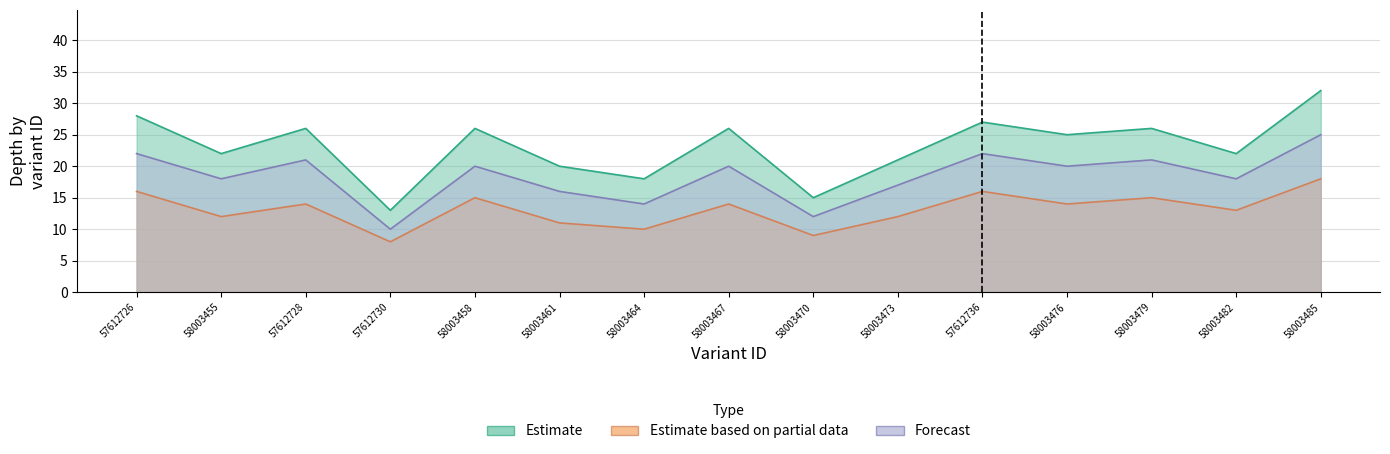

How many Estimate based on partial data values are between 11 and 15?

9